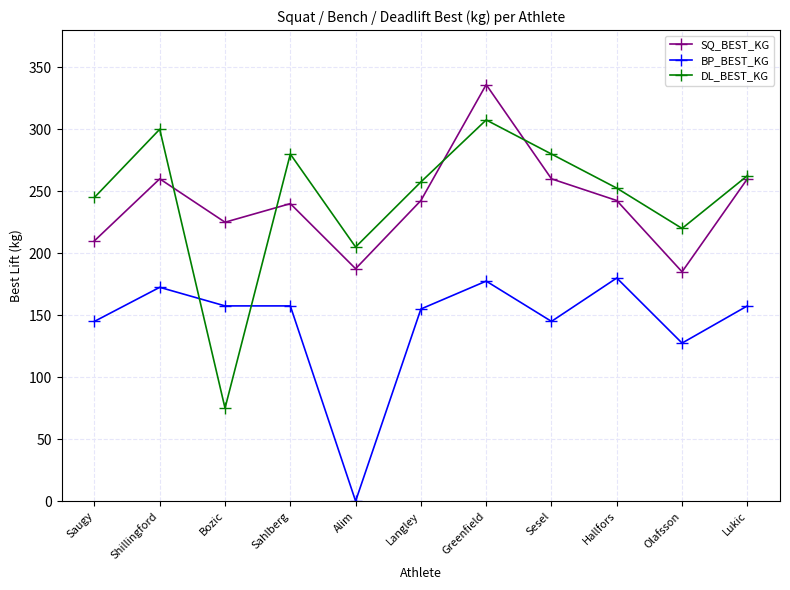

True or false: BP_BEST_KG has more than 1 interior local peaks.

True